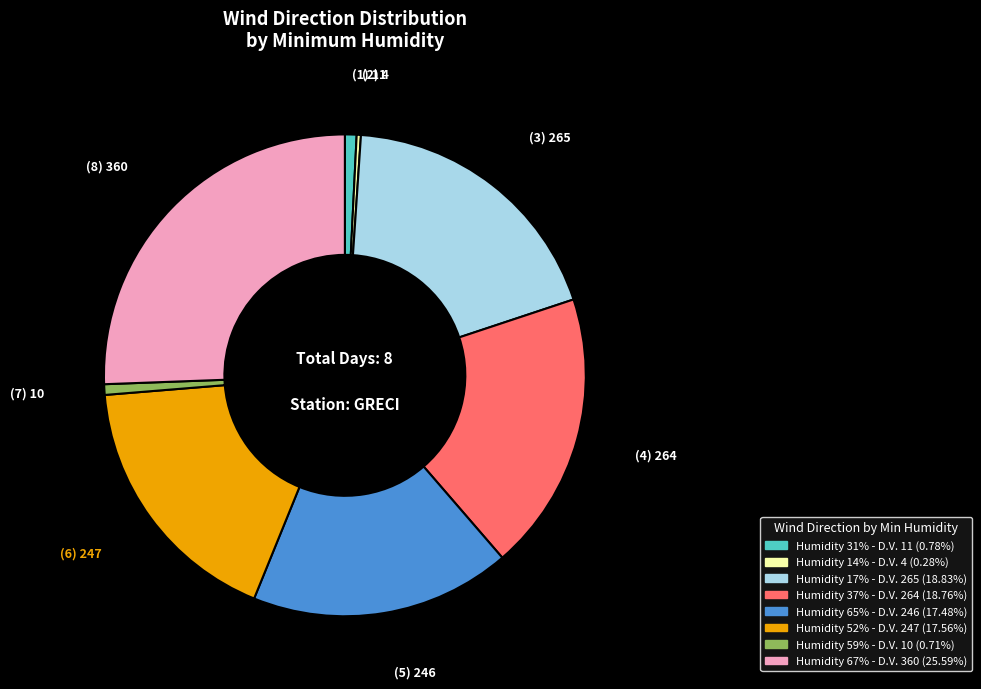

Does any single category account for the majority?

No